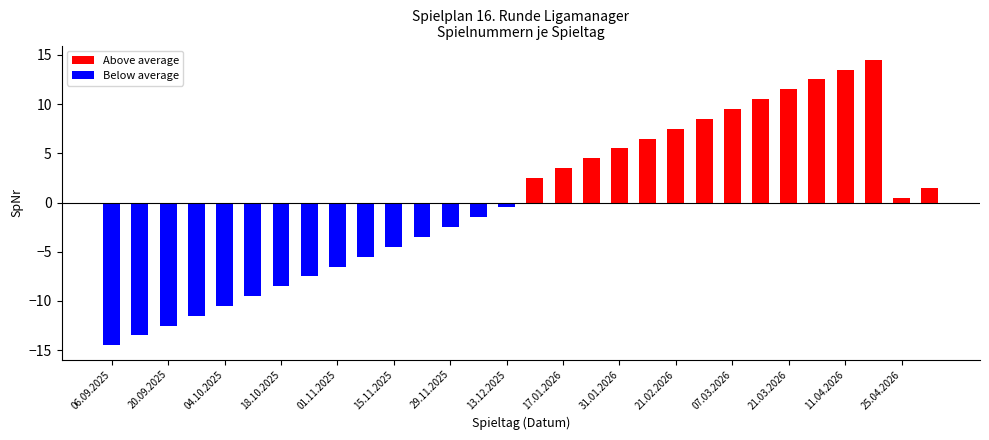

True or false: Above average has a value of -9.7 at 18.10.2025.

False